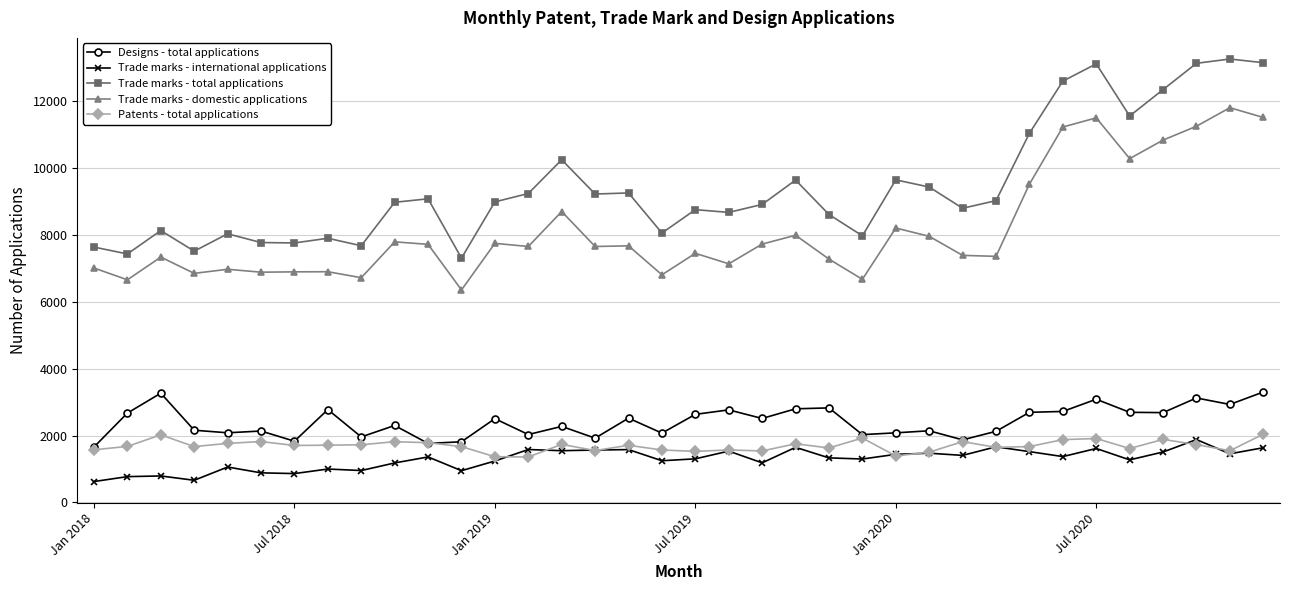

True or false: Trade marks - domestic applications has more than 1 points higher than both neighbors.

True